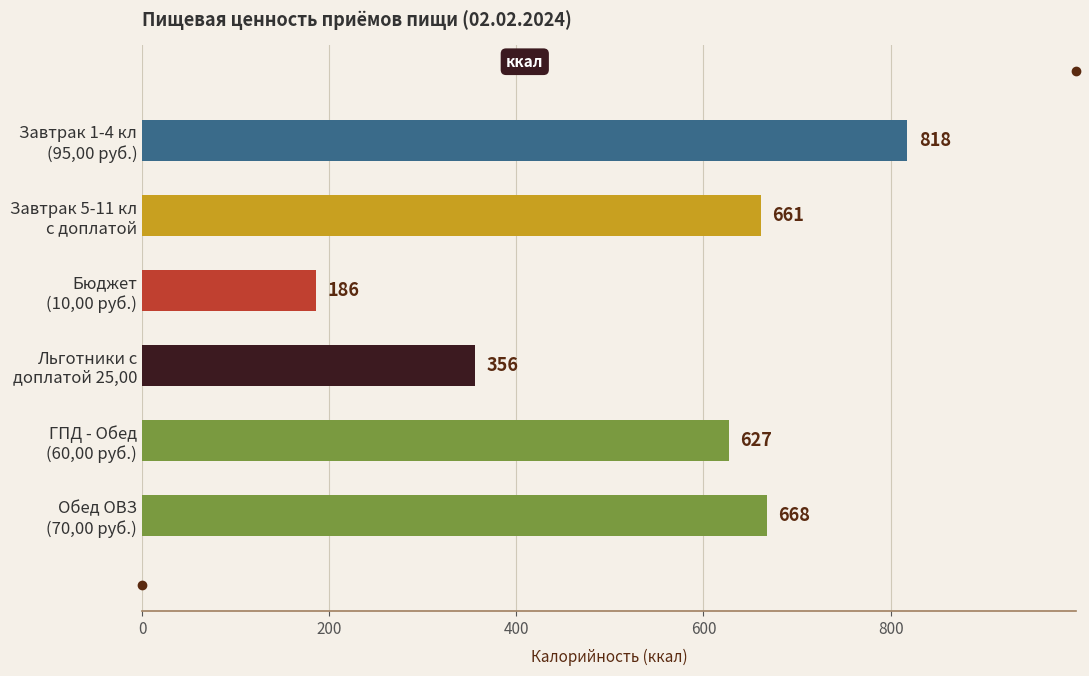

Which label corresponds to the smallest value in the chart?

Бюджет
(10,00 руб.)